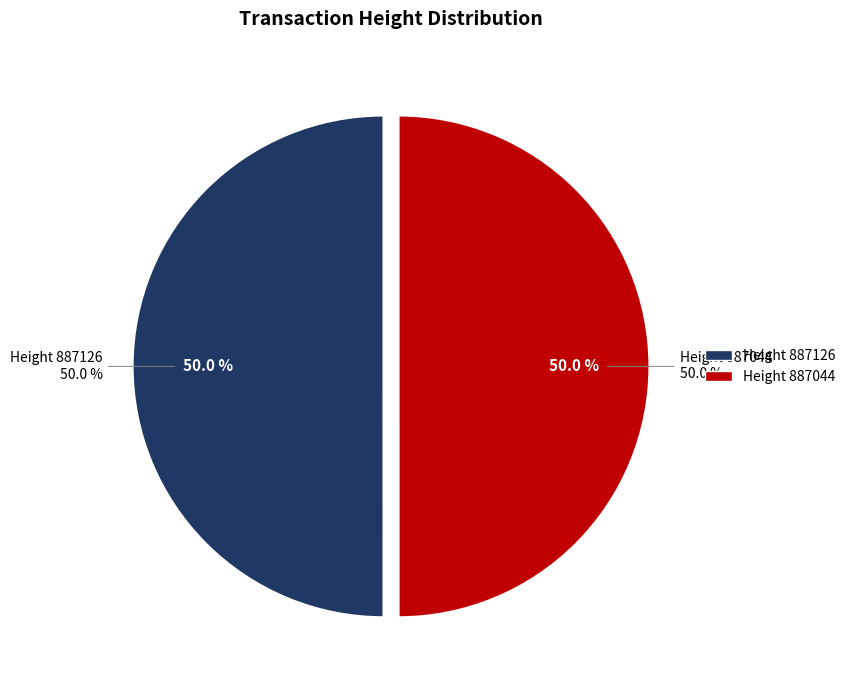

Approximately how many times larger is the value at 887126 compared to 887044?

1.0